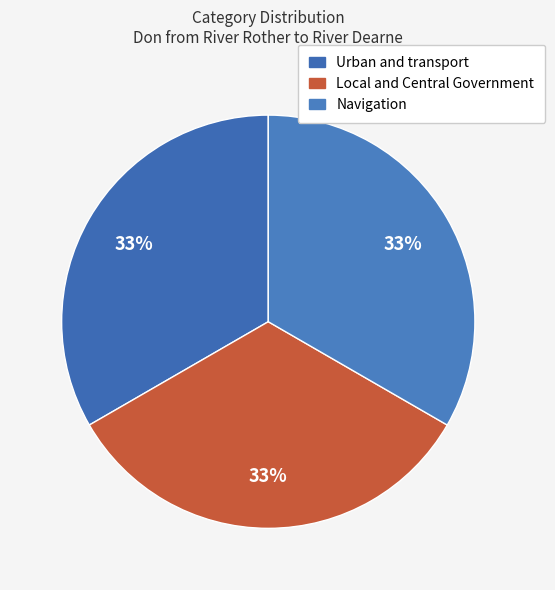

Combined, do Local and Central Government and Urban and transport account for over 50%?

Yes